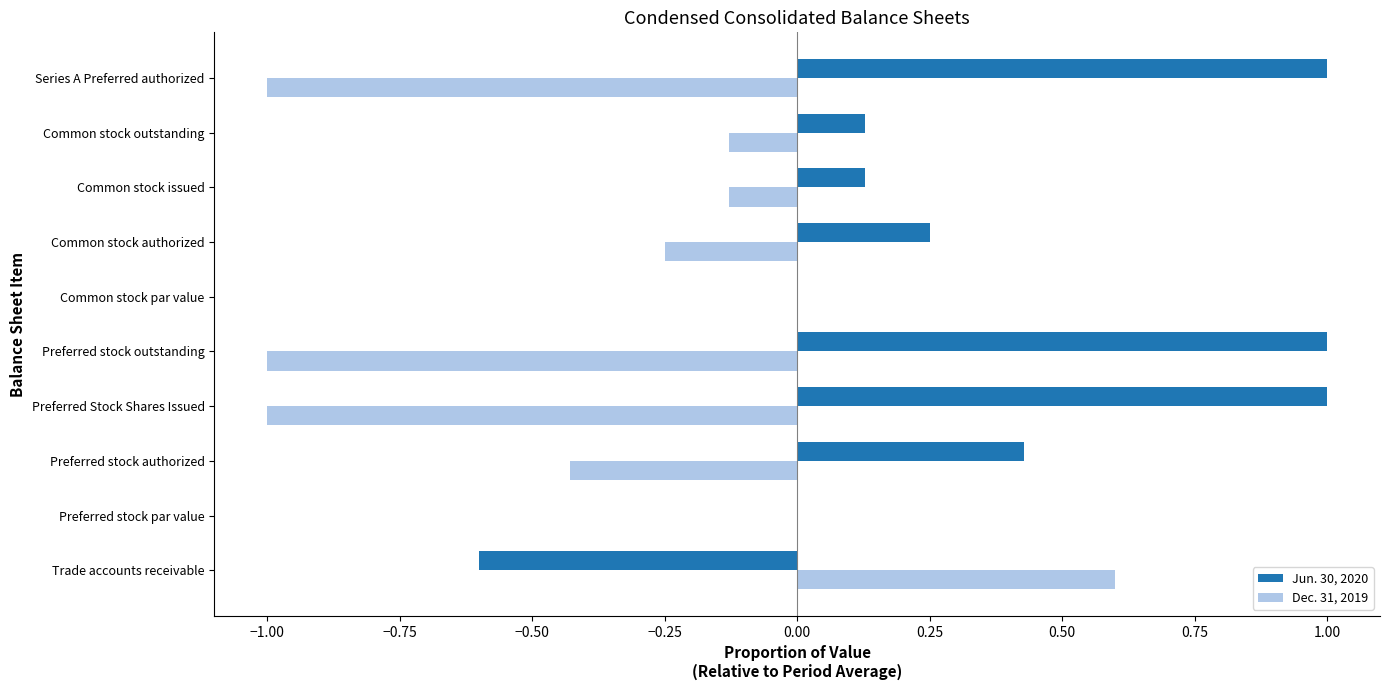

True or false: Jun. 30, 2020 has a value of 0.1 at Common stock authorized.

False